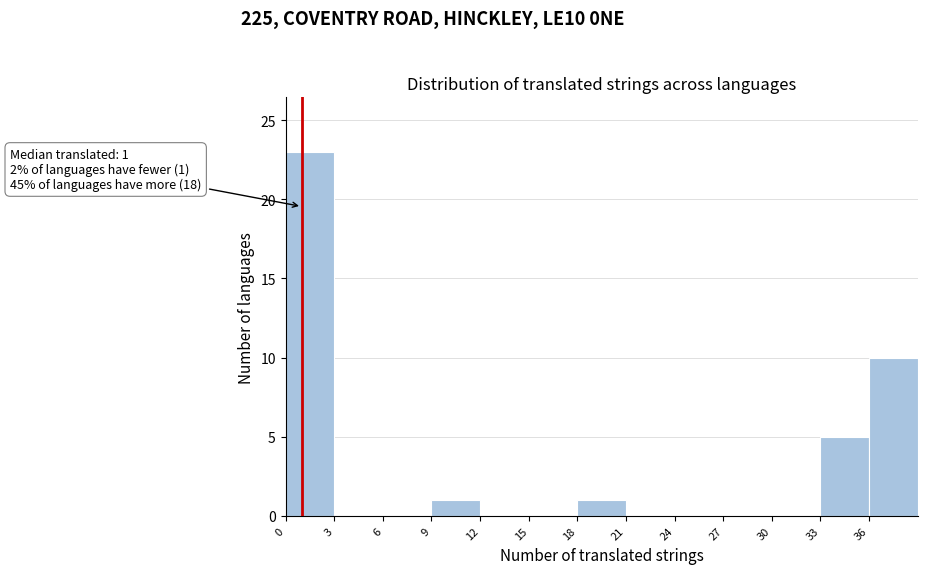

Over which range of the x-axis is the bar tallest?

0 to 3